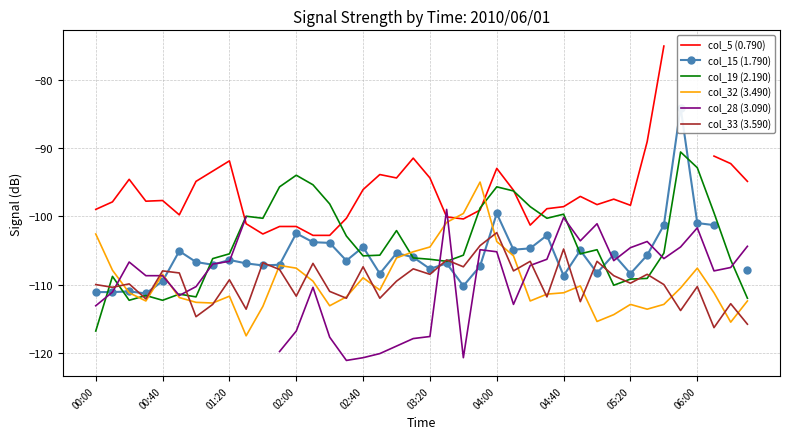

List the series in order of their peak value, lowest first.

col_33 (3.590), col_28 (3.090), col_32 (3.490), col_19 (2.190), col_15 (1.790), col_5 (0.790)